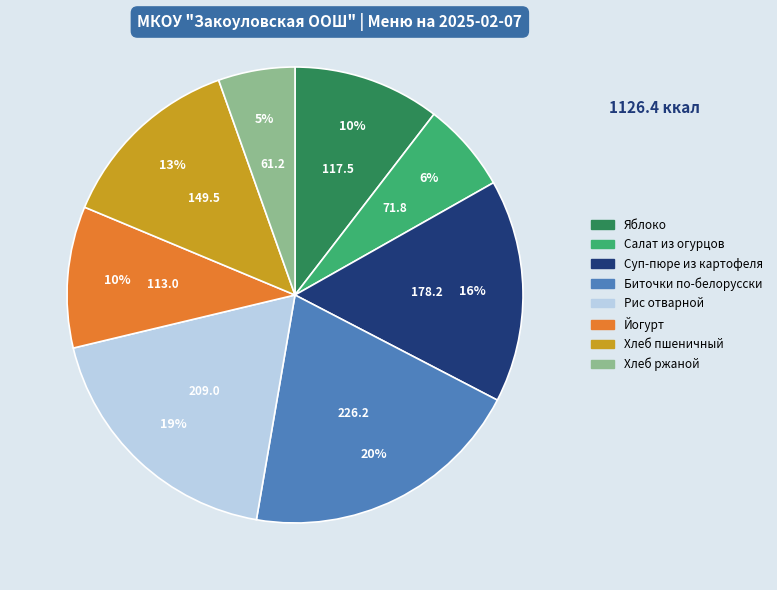

Do Биточки по-белорусски and Йогурт together represent more than half of the pie?

No